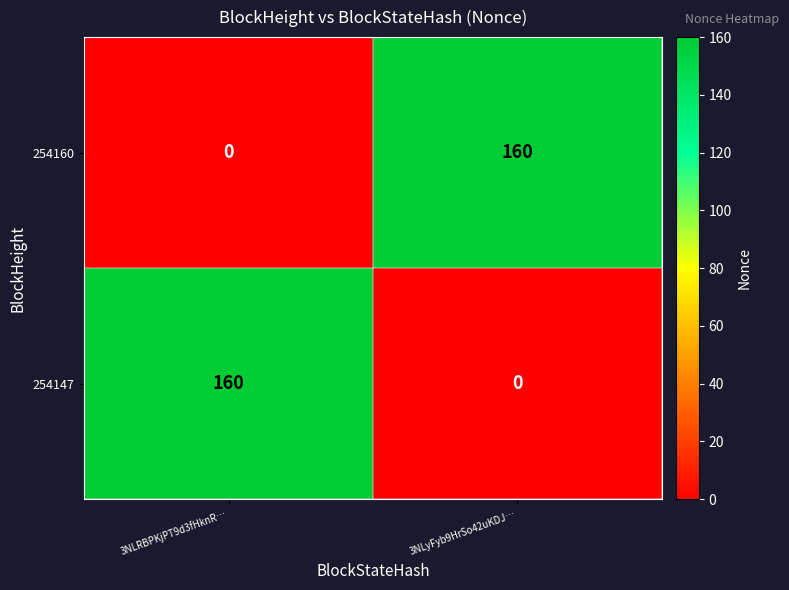

What is the total value across all series at 3NLRBPKjPT9d3fHknR…?

160